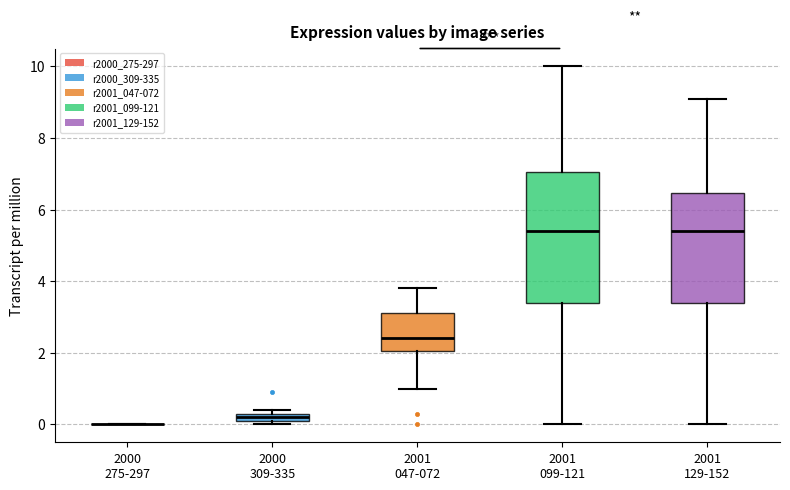

Which box is the tallest, from its lower edge to its upper edge?

2001 099-121